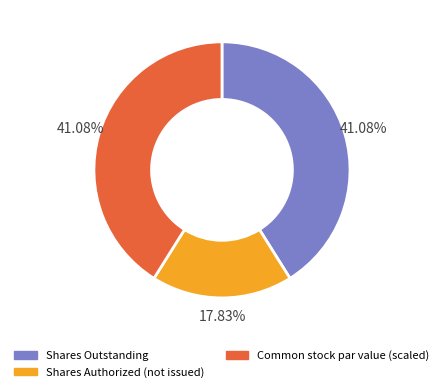

Count the number of slices in the pie.

3